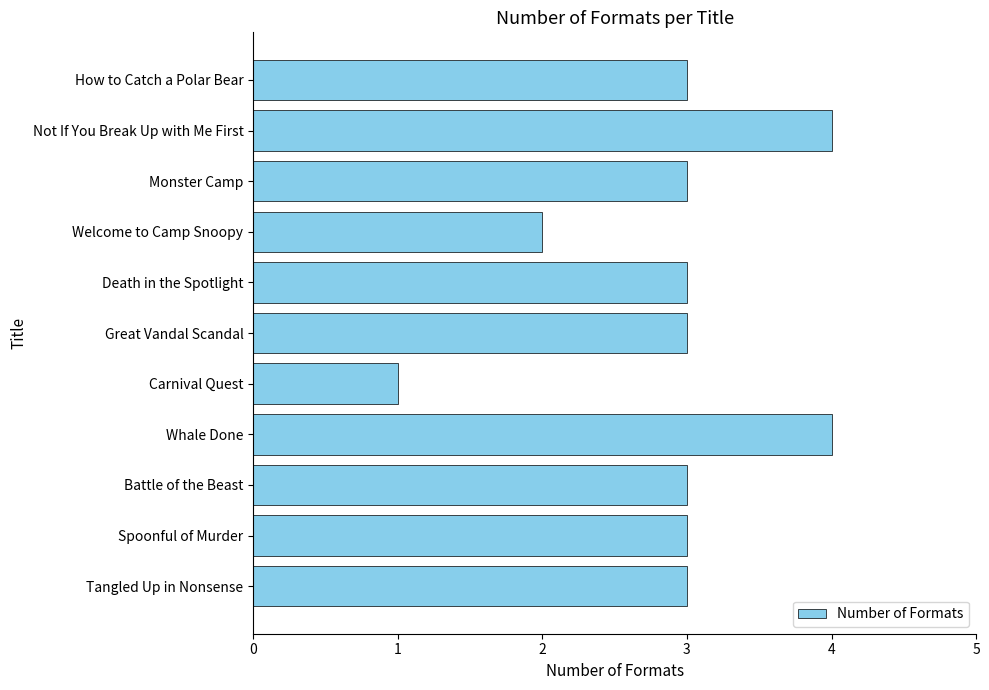

What is the difference between the maximum and minimum values?

3